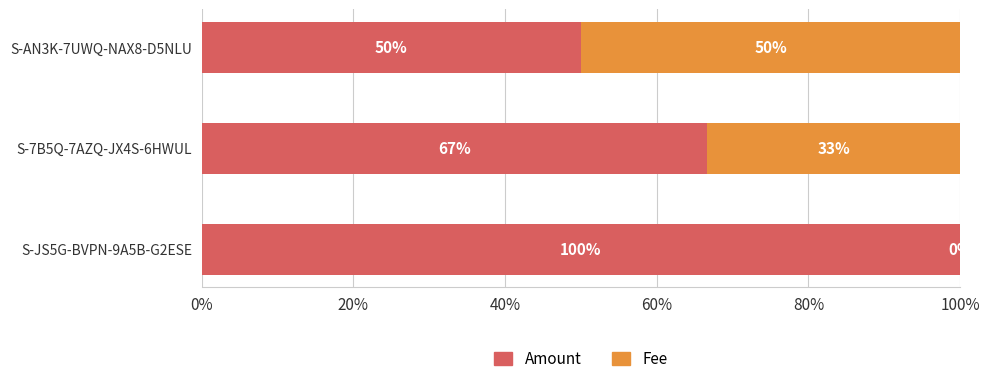

True or false: Amount has a value of 100.0 at S-JS5G-BVPN-9A5B-G2ESE.

True